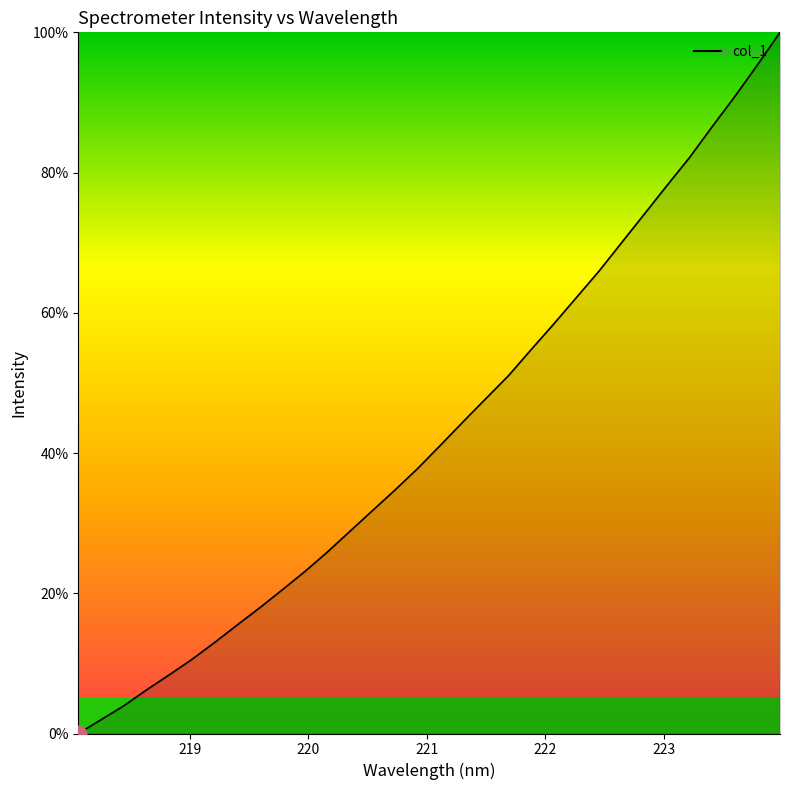

Reading left to right, transcribe all the data shown in this chart.

0.0	2.0	3.9	6.2	8.3	10.5	12.9	15.4	17.9	20.5	23.1	25.9	28.9	31.8	34.8	37.8	41.1	44.5	47.8	51.0	54.8	58.4	62.2	66.0	70.0	74.1	78.1	82.1	86.5	90.8	95.3	100.0